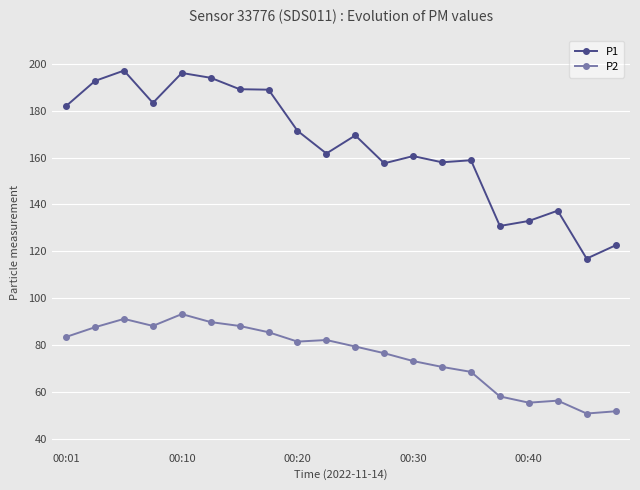

List the series in order of their peak value, highest first.

P1, P2